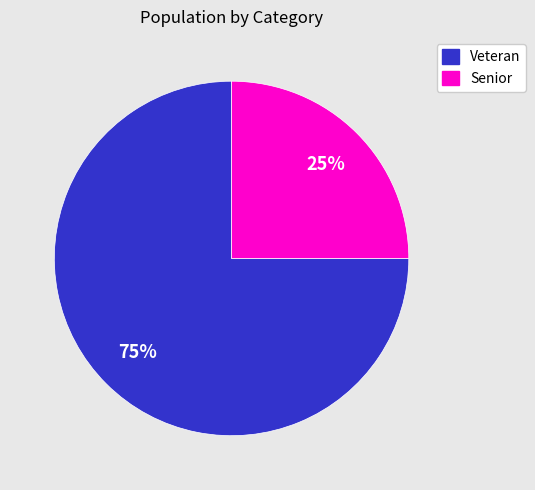

Which slice is the smallest?

Senior